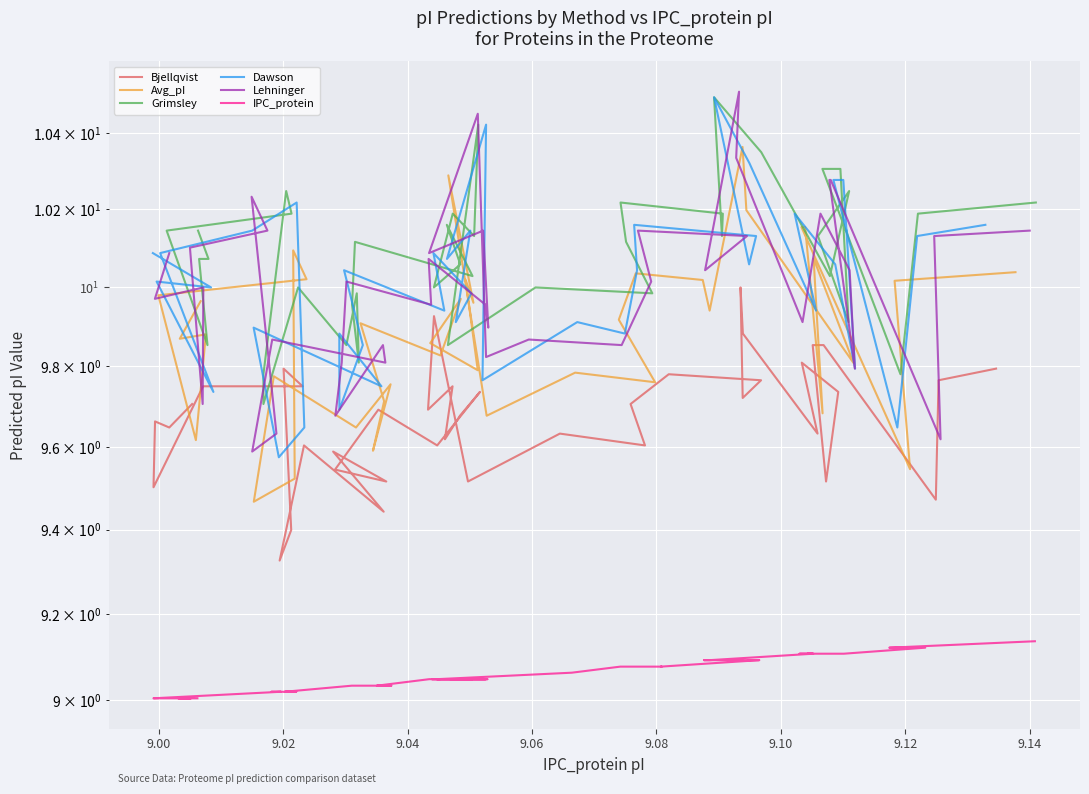

What is the smallest value displayed?

9.0